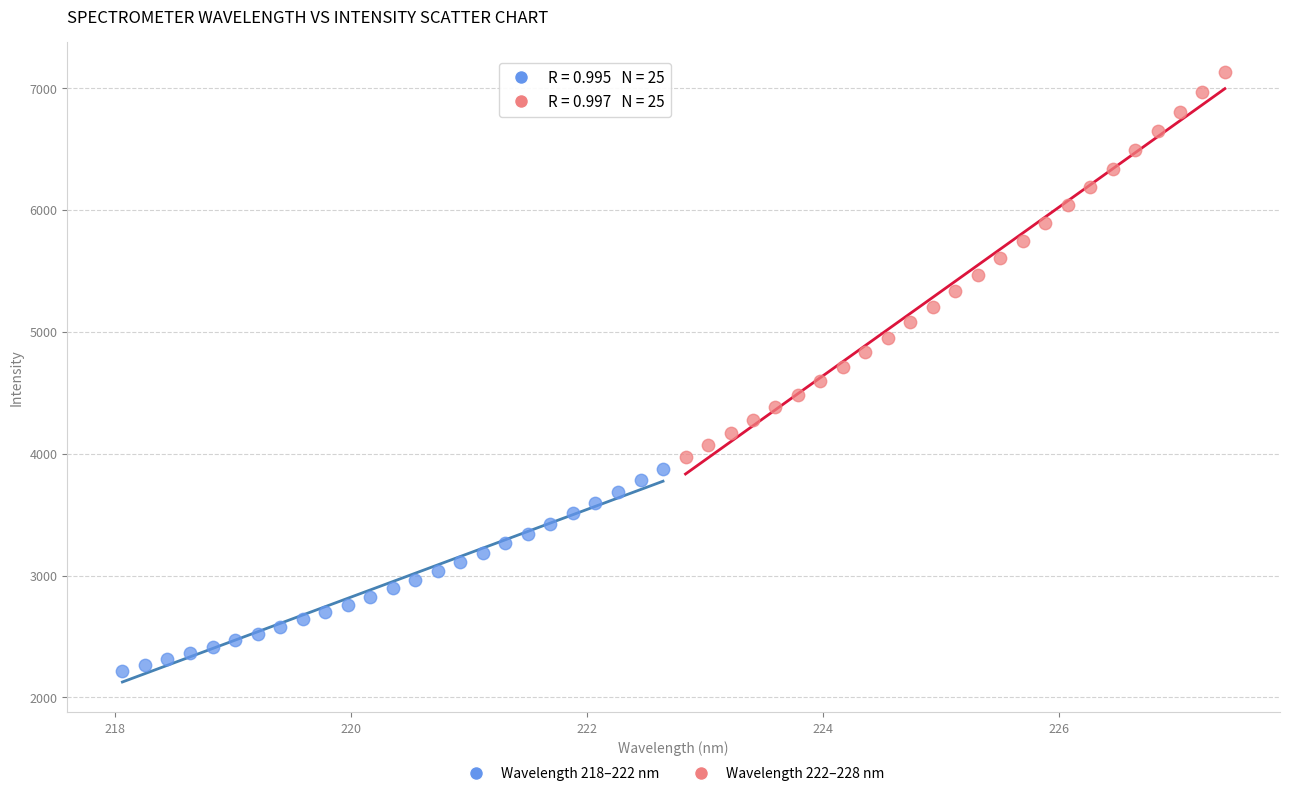

Which series contains the highest Y value?

Wavelength 222–228 nm